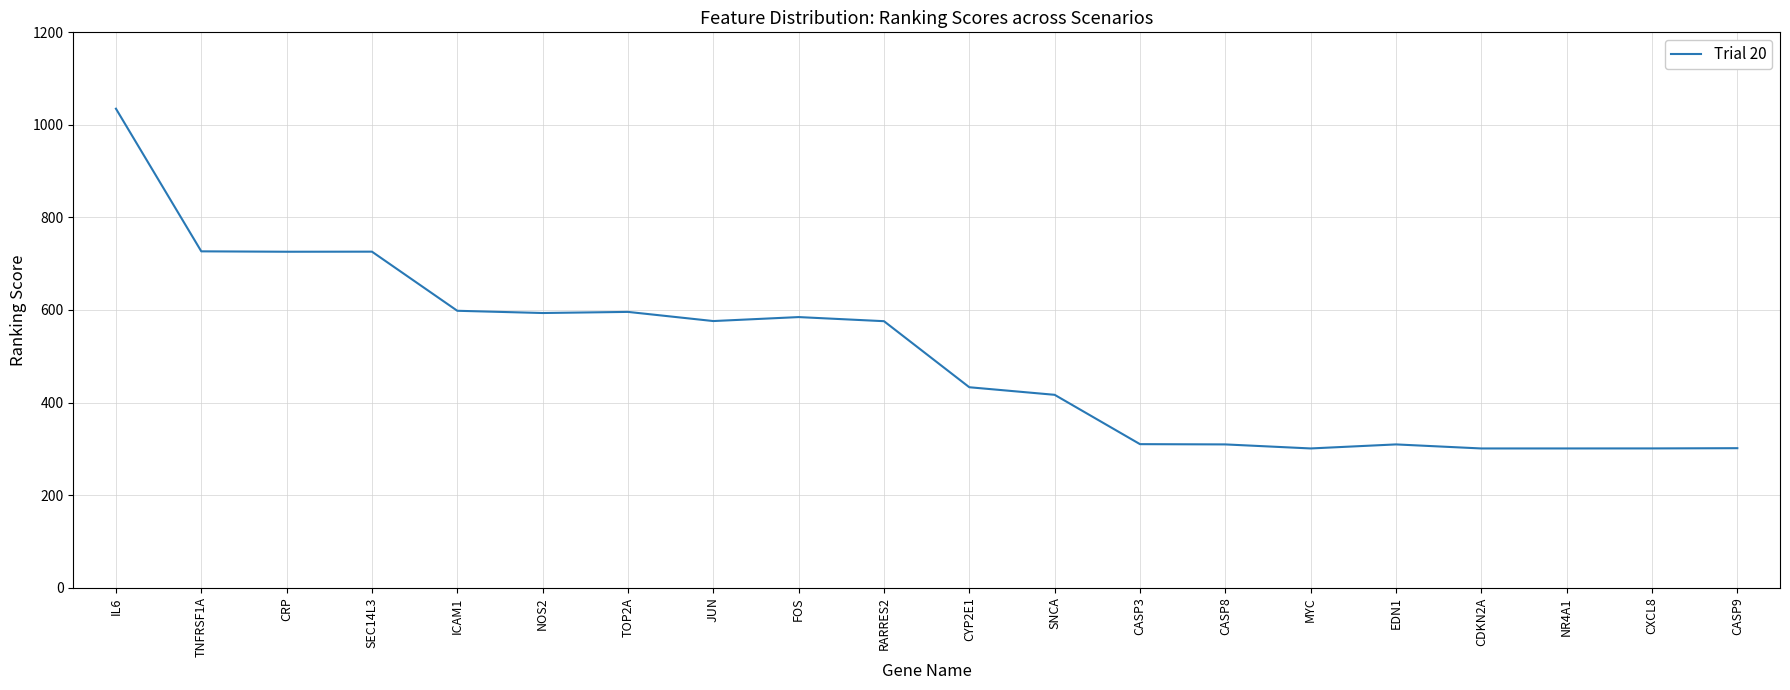

What is the ratio of the value at CXCL8 to the value at ICAM1?

0.5